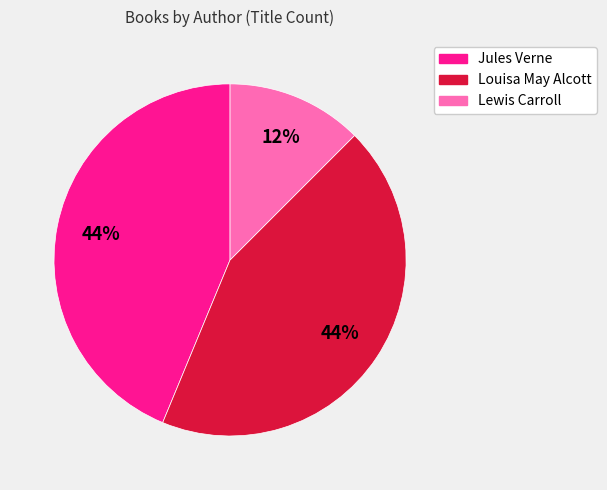

To the nearest percent, what is the average slice percentage?

33%